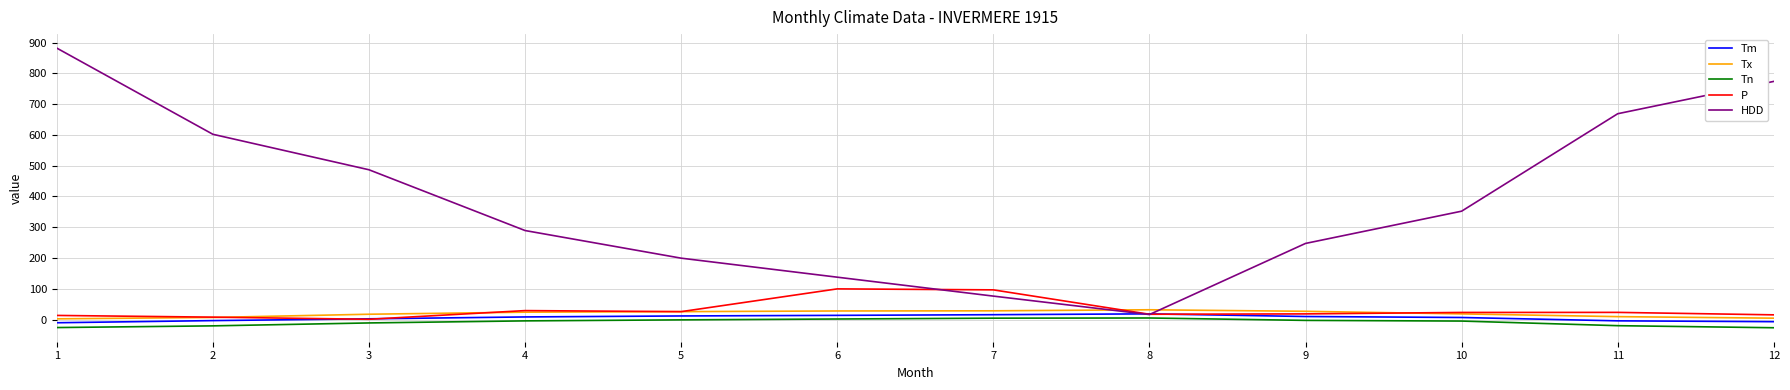

At which label does P first exceed 23?

4